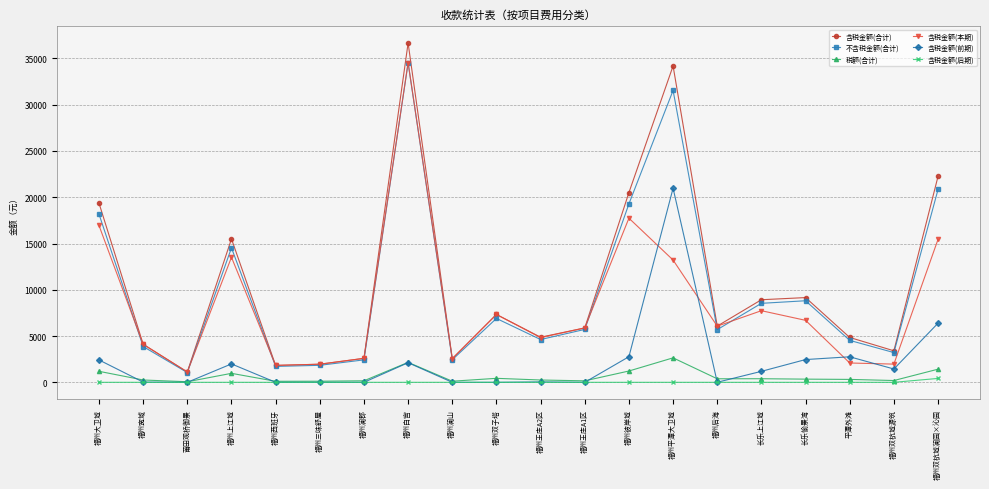

What is the value of the 税额(合计) point at the 1st from the left?

1189.0